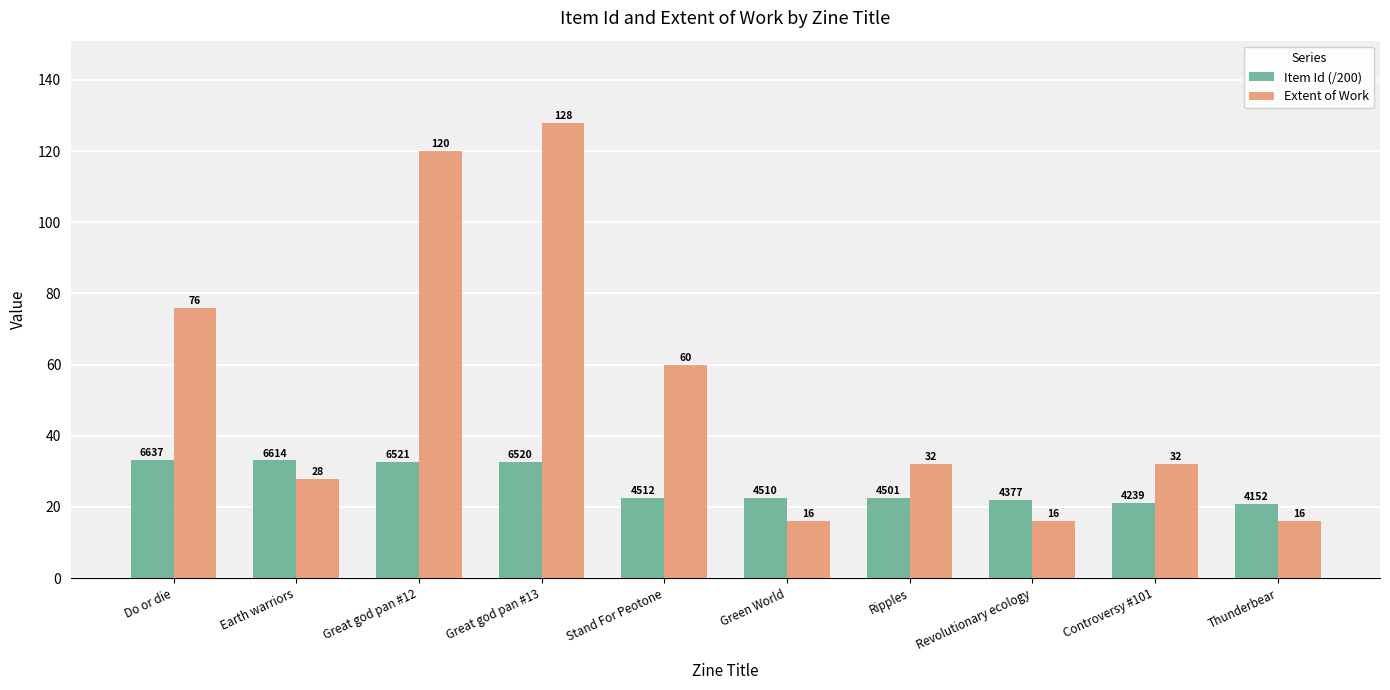

List the series in order of their peak value, highest first.

Extent of Work, Item Id (/200)